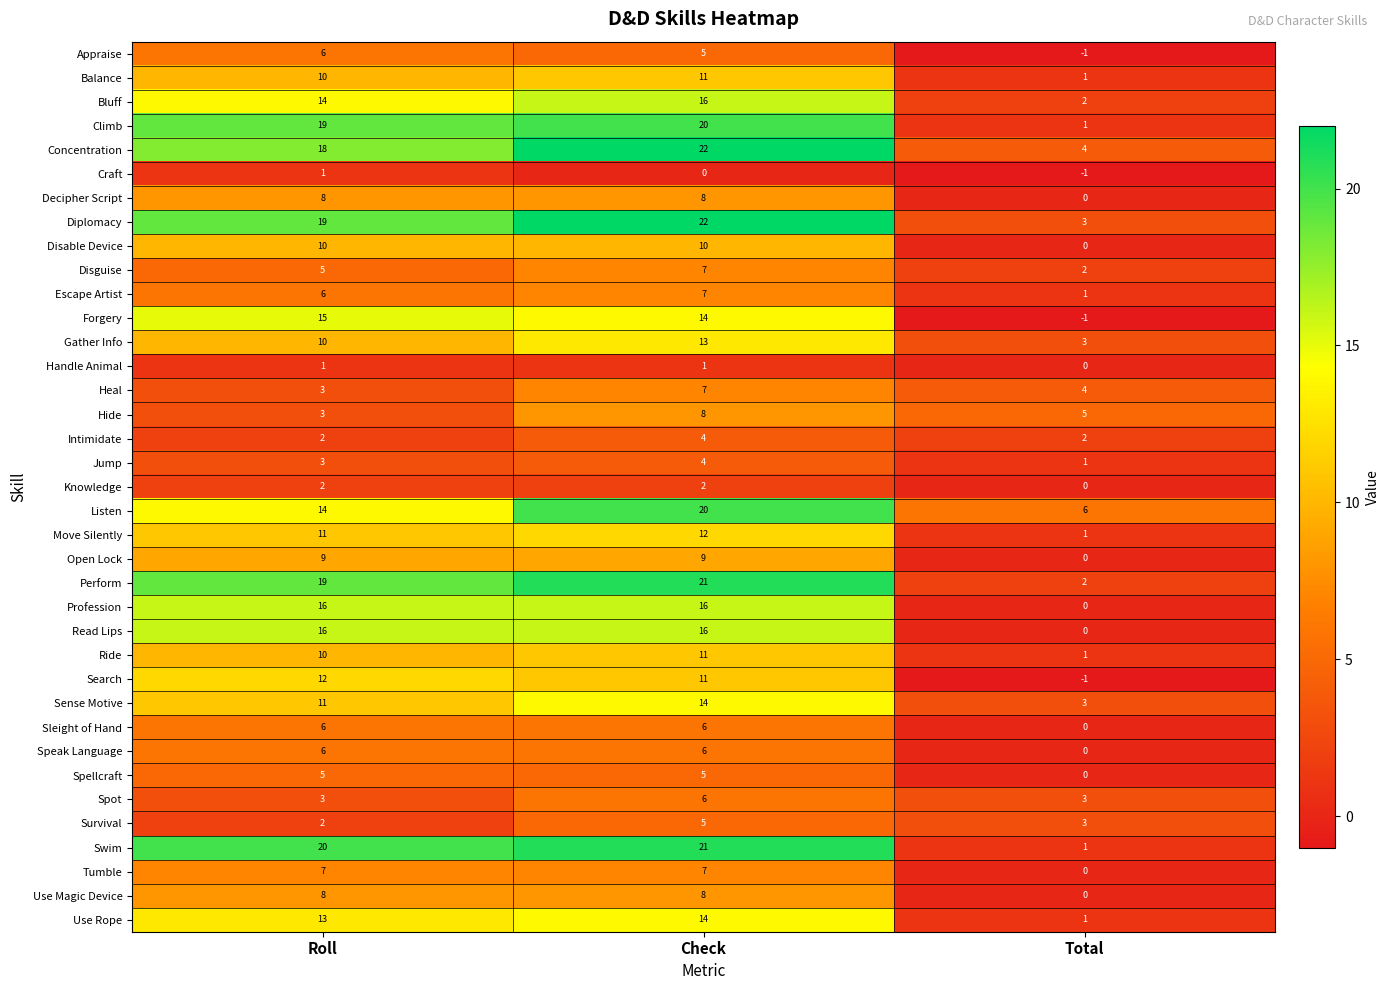

At which category is the sum across all series the highest?

Check